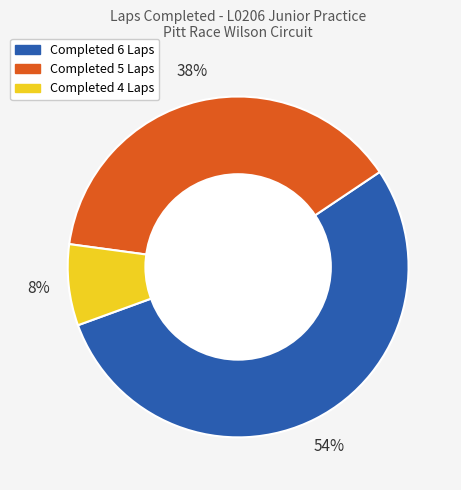

To the nearest percent, what is the average slice percentage?

33%